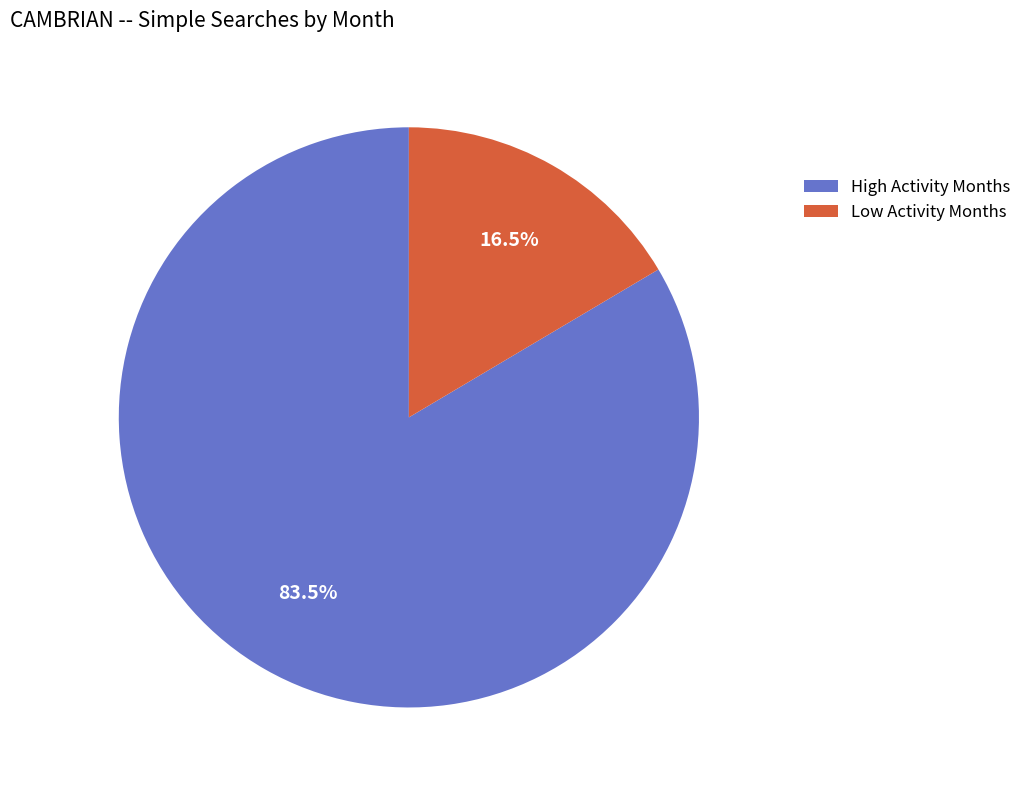

Rank the categories by value from lowest to highest.

Low Activity Months, High Activity Months